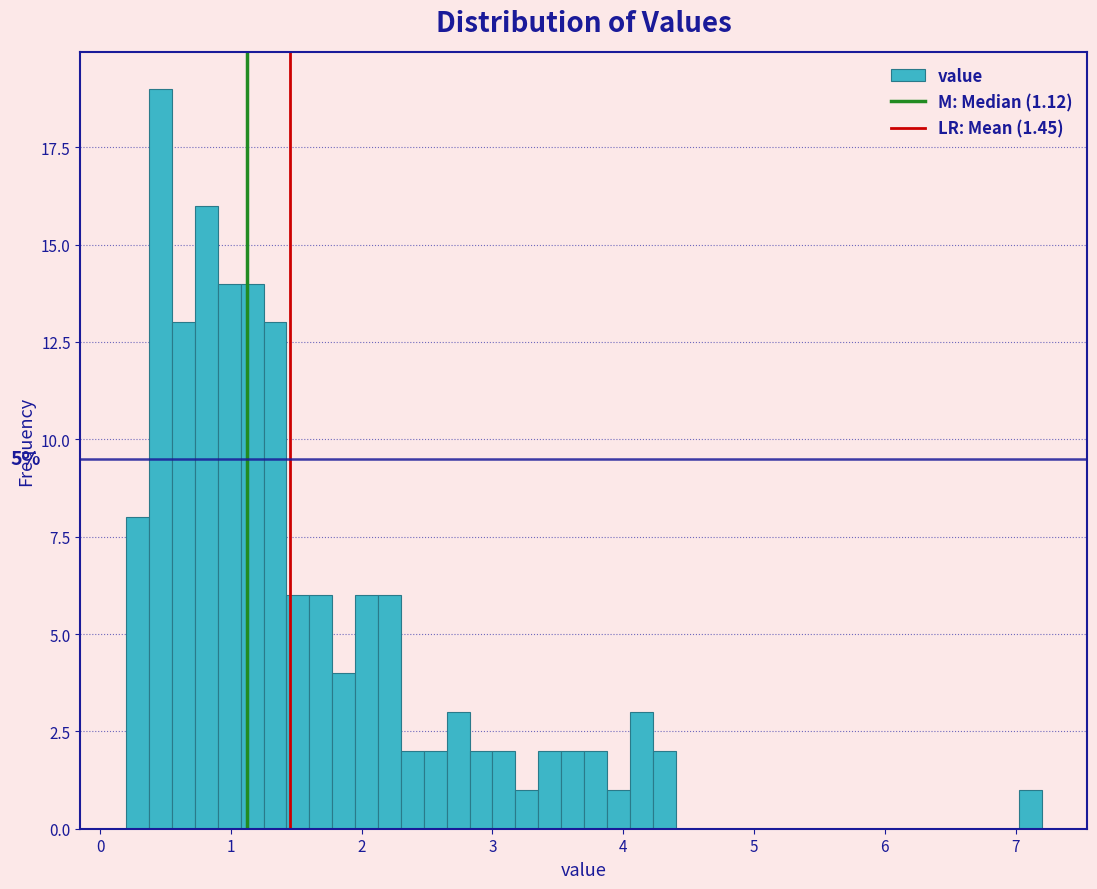

Read against the x-axis, roughly where is the centre of the tallest bar?

0.5